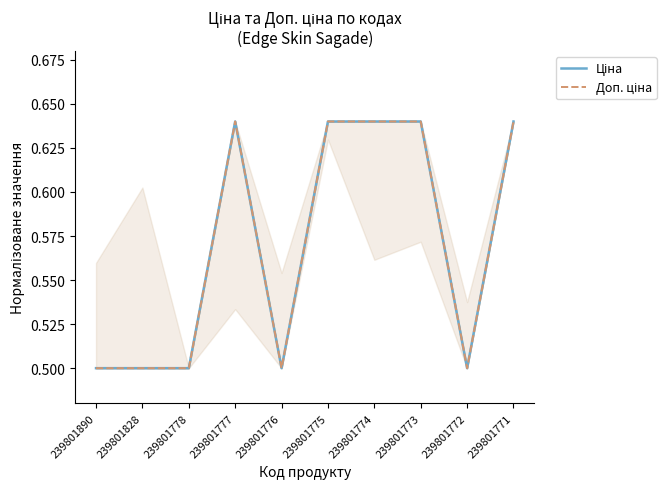

Reading right to left, extract all data points from this chart.

Ціна: 0.6	0.5	0.6	0.6	0.6	0.5	0.6	0.5	0.5	0.5
Доп. ціна: 0.6	0.5	0.6	0.6	0.6	0.5	0.6	0.5	0.5	0.5